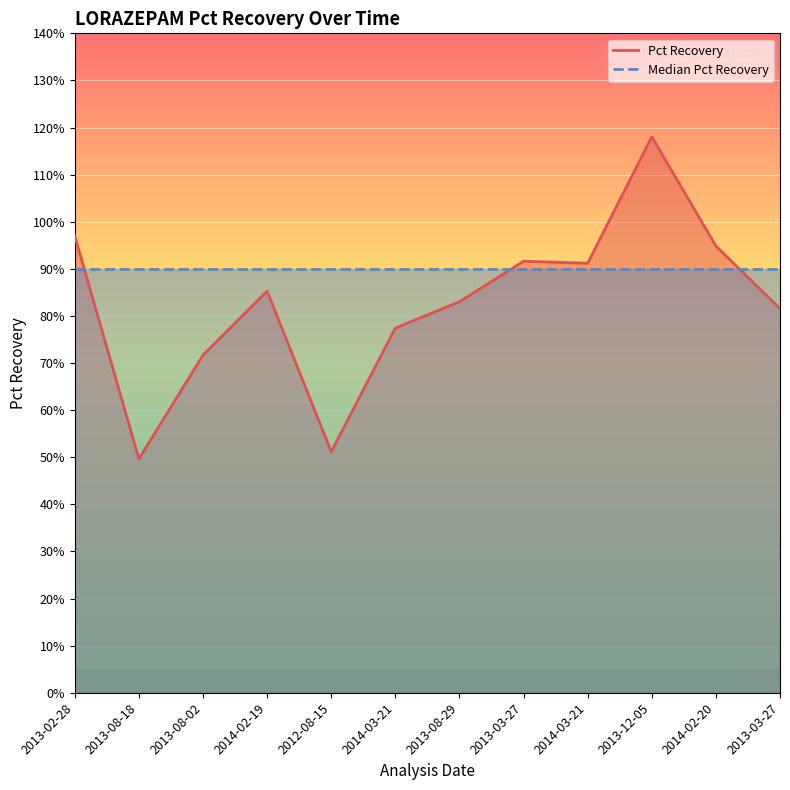

Does the chart display data point markers on the line(s)?

No